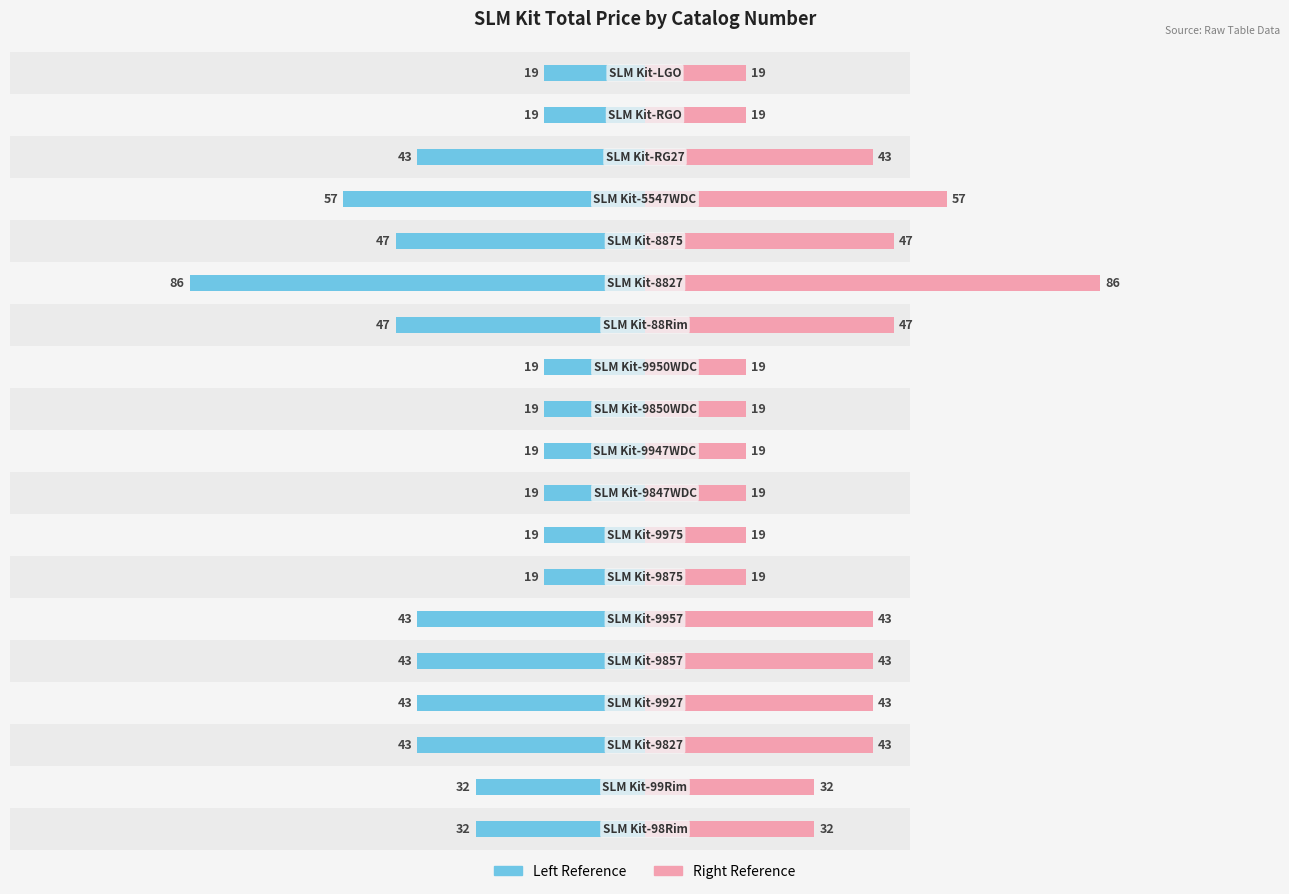

Does the chart contain stacked bars?

No